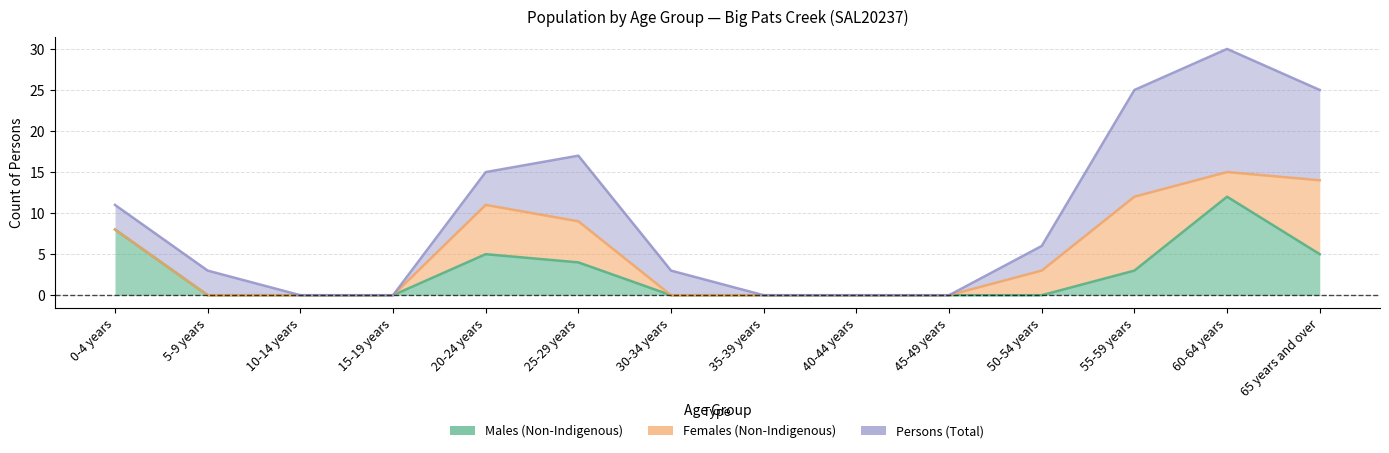

What is the label of the 3rd point from the left?

10-14 years